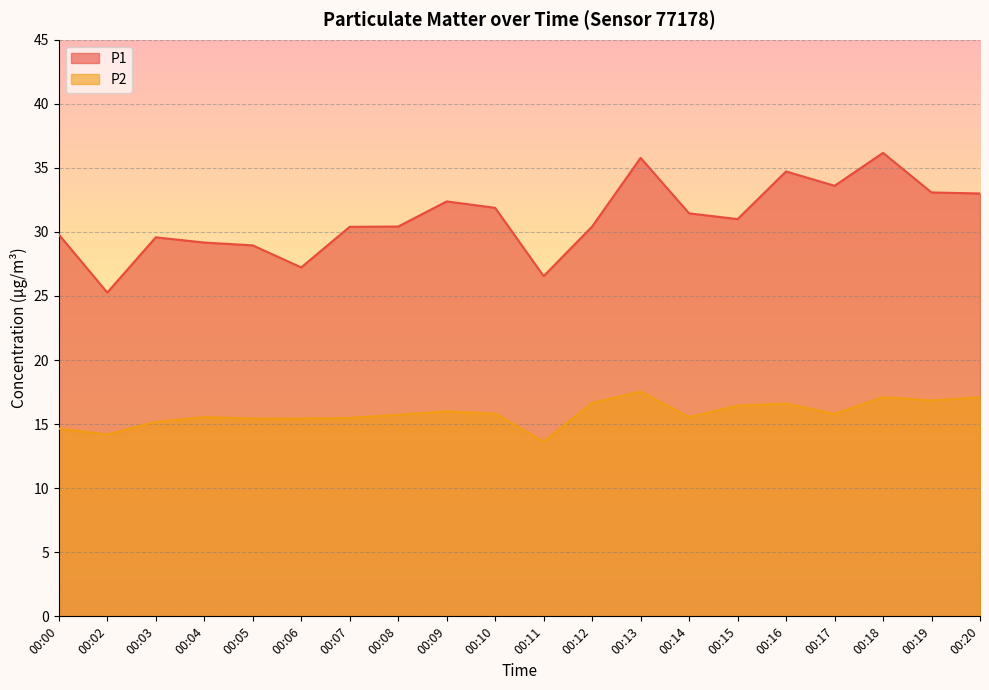

Between 00:05 and 00:06, which series saw the biggest shift?

P1